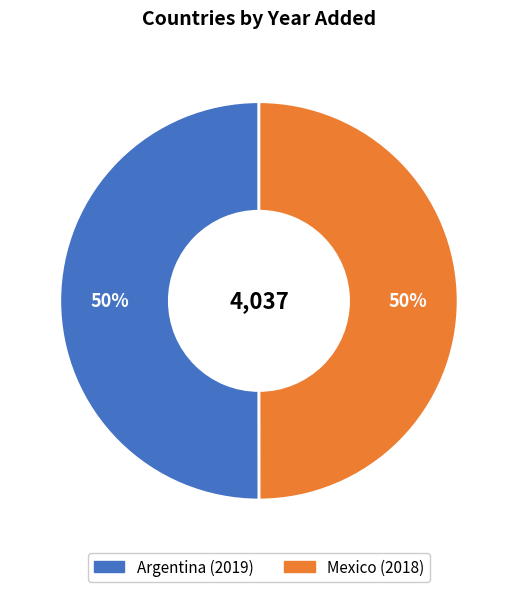

Is it true that Mexico is 50% of the pie?

True